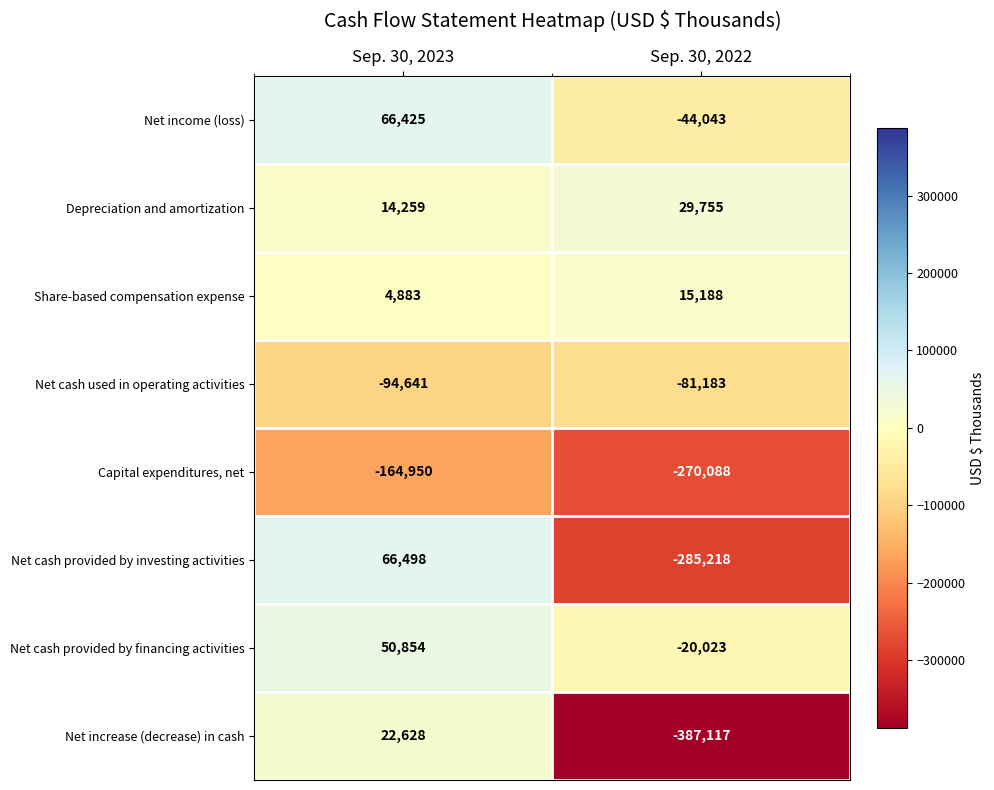

What is the sum of the Share-based compensation expense values at Sep. 30, 2022 and Sep. 30, 2023?

20071